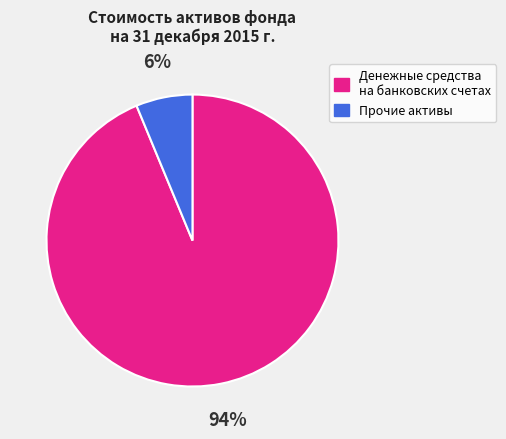

Does any single category account for the majority?

Yes